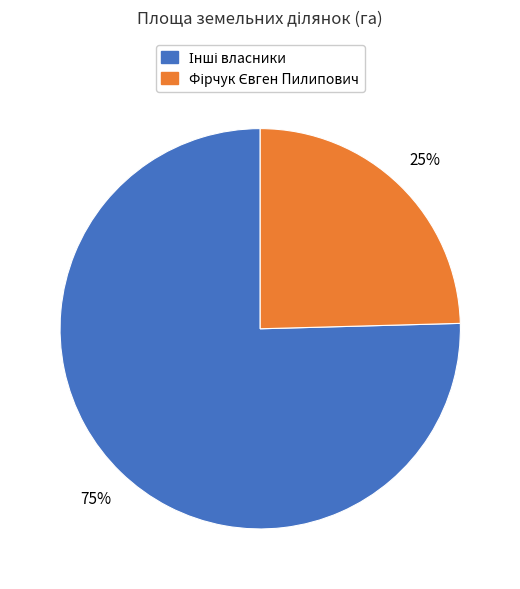

How many slices are in this pie chart?

2